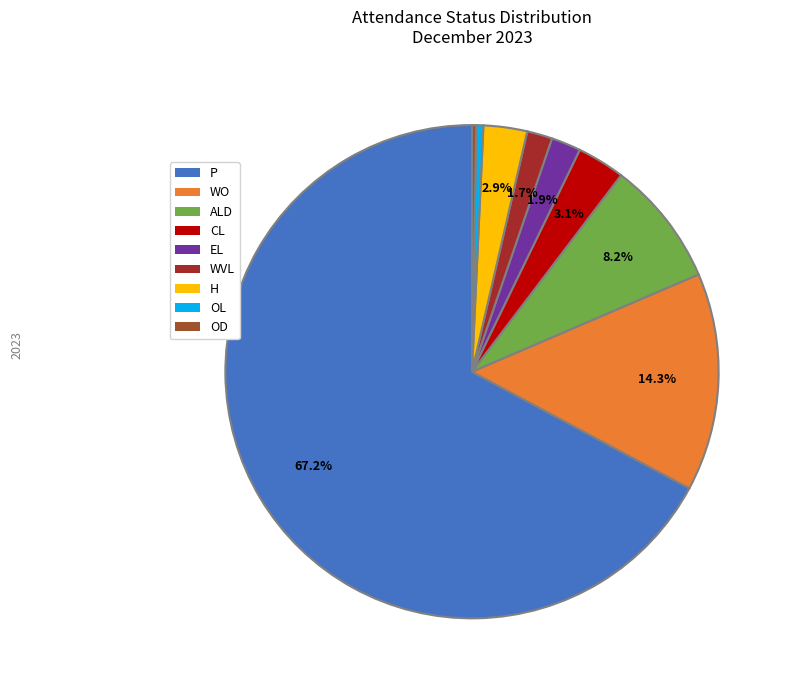

Does any single category account for the majority?

Yes